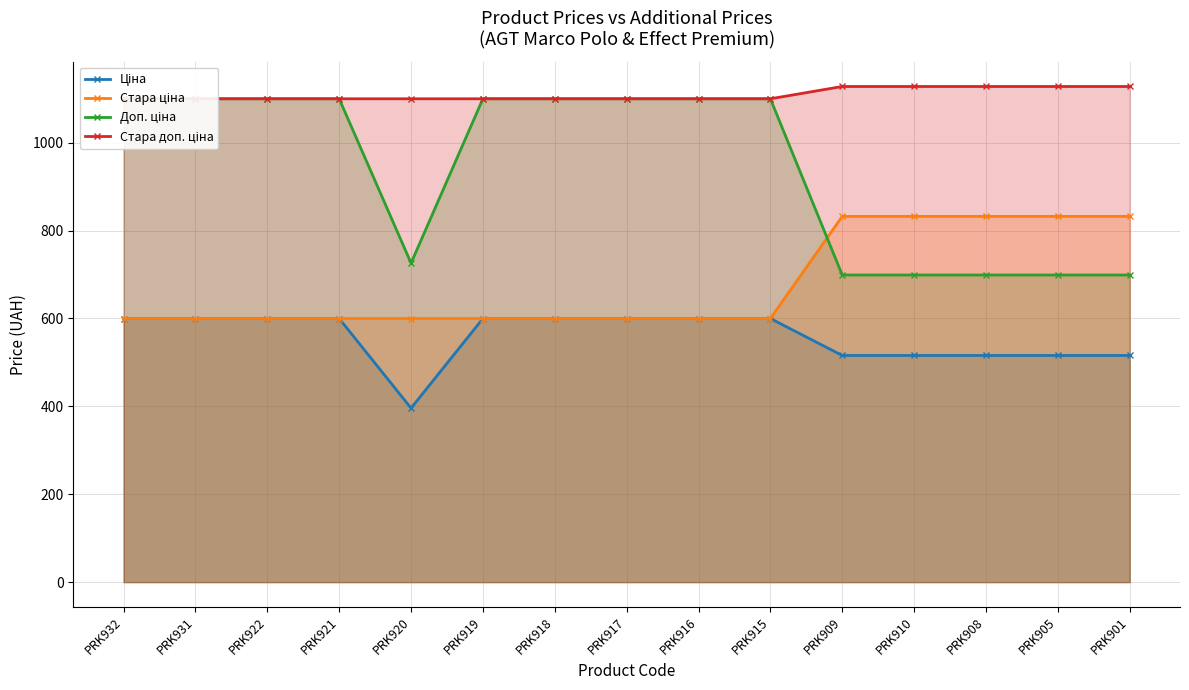

Reading left to right, extract all data points from this chart.

Ціна: 599.9	599.9	599.9	599.9	395.9	599.9	599.9	599.9	599.9	599.9	515.8	515.8	515.8	515.8	515.8
Стара ціна: 599.9	599.9	599.9	599.9	599.9	599.9	599.9	599.9	599.9	599.9	832.4	832.4	832.4	832.4	832.4
Доп. ціна: 1100.0	1100.0	1100.0	1100.0	726.0	1100.0	1100.0	1100.0	1100.0	1100.0	699.0	699.0	699.0	699.0	699.0
Стара доп. ціна: 1100.0	1100.0	1100.0	1100.0	1100.0	1100.0	1100.0	1100.0	1100.0	1100.0	1128.0	1128.0	1128.0	1128.0	1128.0